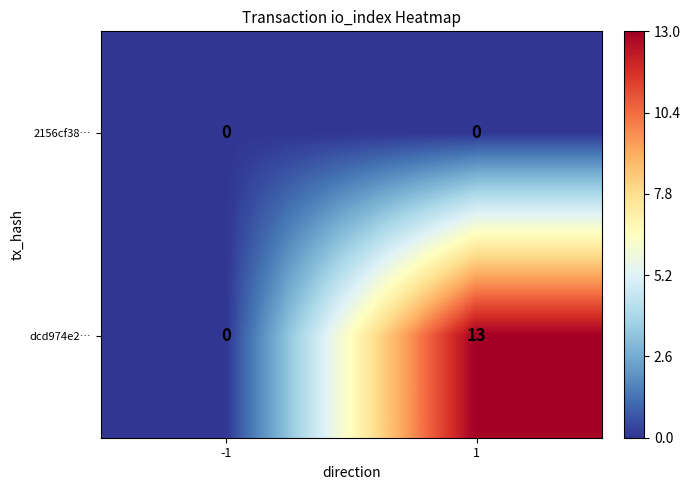

What is the sum of the dcd974e2… values at -1 and 1?

13